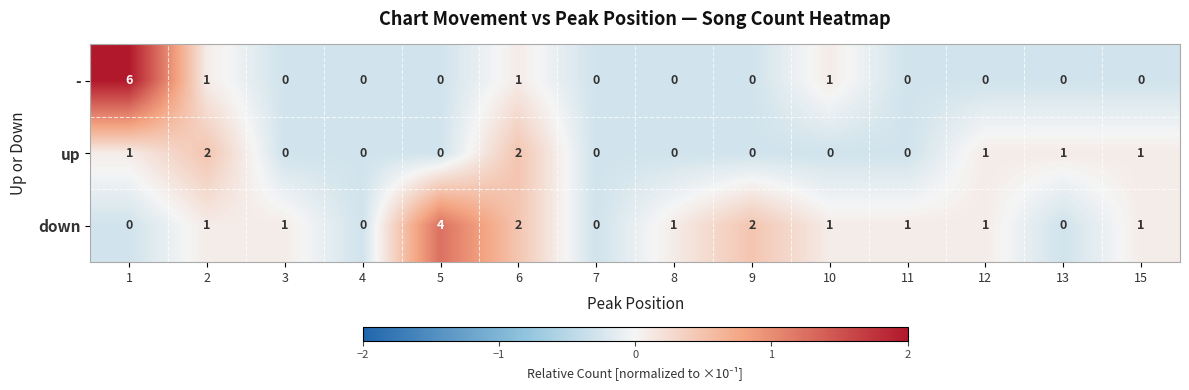

Which series has the largest range (max minus min)?

-